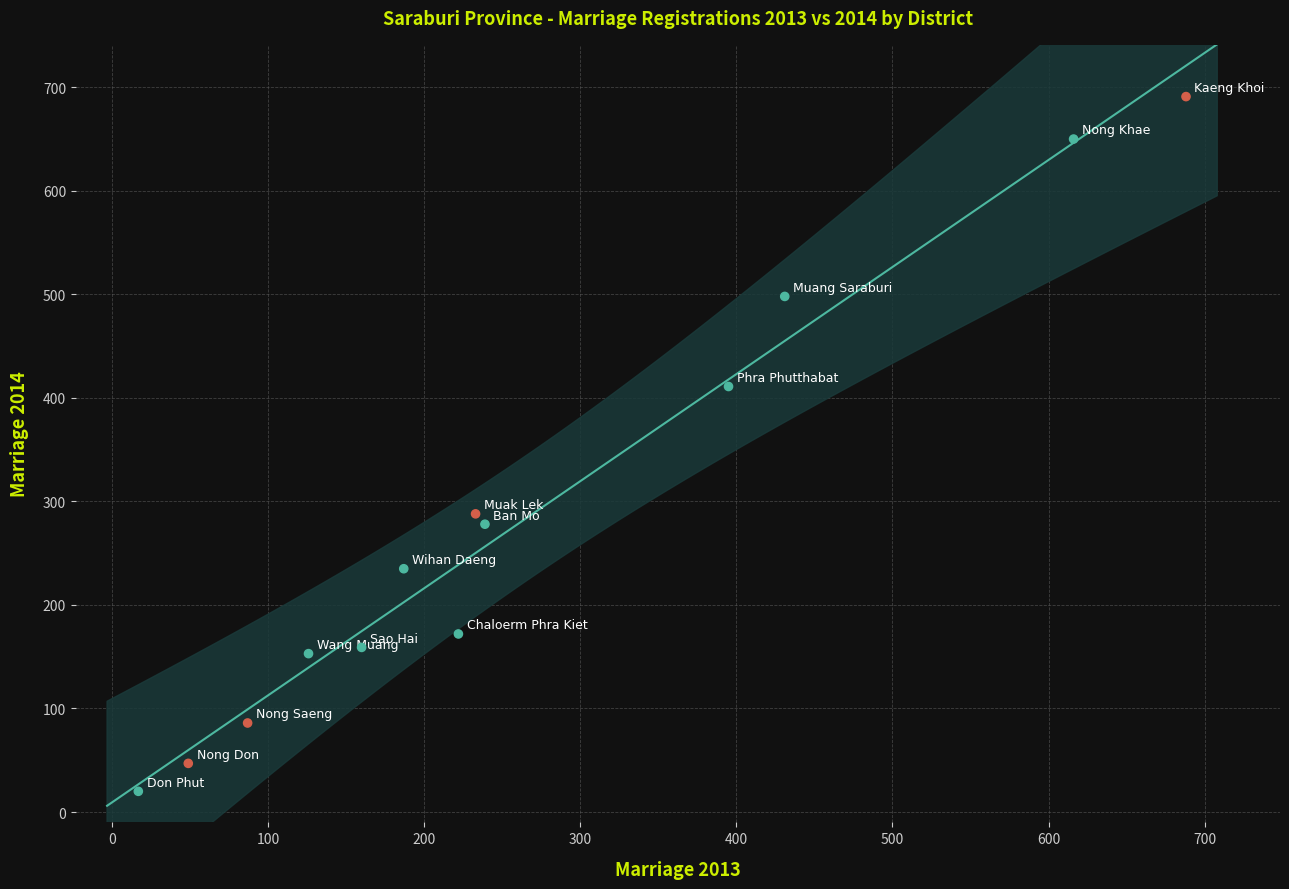

What Y value in the scatter plot is closest to 355?

411